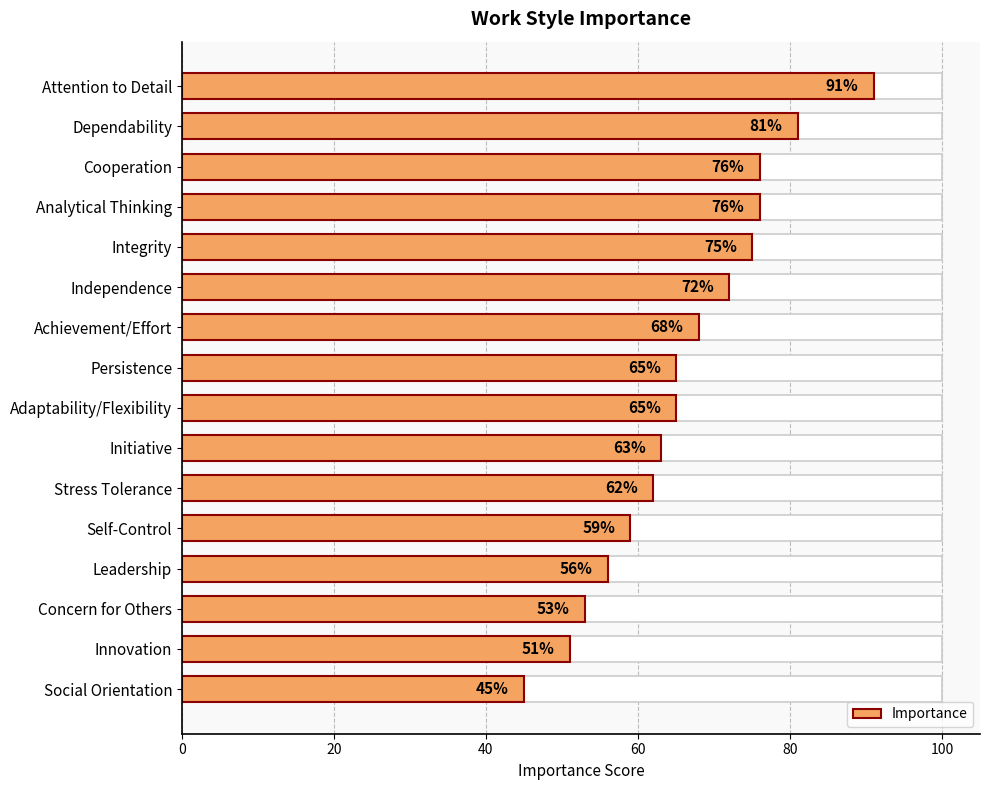

How many values are below 65?

7